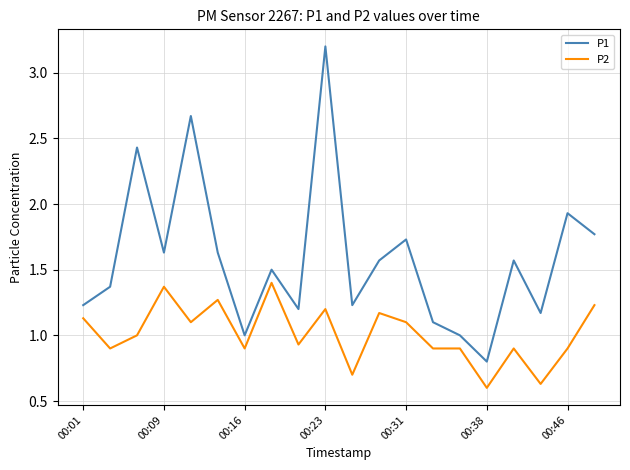

List the series in order of their overall mean, highest first.

P1, P2